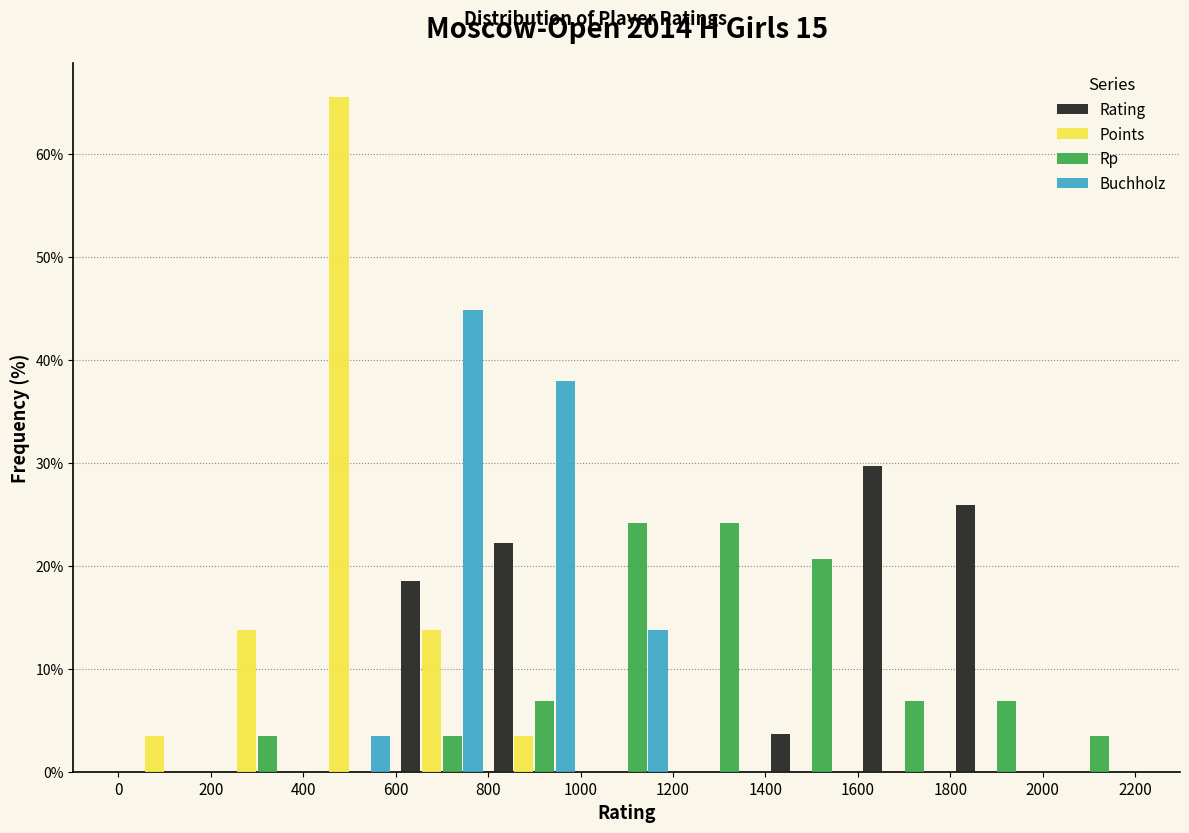

Reading left to right, transcribe this chart: for each range on the x-axis, give the height of each series' bar. The values are not printed on the chart, so give them approximately, as read against the axis.

0 to 200: Rating=0	Points=3	Rp=0	Buchholz=0
200 to 400: Rating=0	Points=14	Rp=3	Buchholz=0
400 to 600: Rating=0	Points=66	Rp=0	Buchholz=3
600 to 800: Rating=19	Points=14	Rp=3	Buchholz=45
800 to 1000: Rating=22	Points=3	Rp=7	Buchholz=38
1000 to 1200: Rating=0	Points=0	Rp=24	Buchholz=14
1200 to 1400: Rating=0	Points=0	Rp=24	Buchholz=0
1400 to 1600: Rating=4	Points=0	Rp=21	Buchholz=0
1600 to 1800: Rating=30	Points=0	Rp=7	Buchholz=0
1800 to 2000: Rating=26	Points=0	Rp=7	Buchholz=0
2000 to 2200: Rating=0	Points=0	Rp=3	Buchholz=0